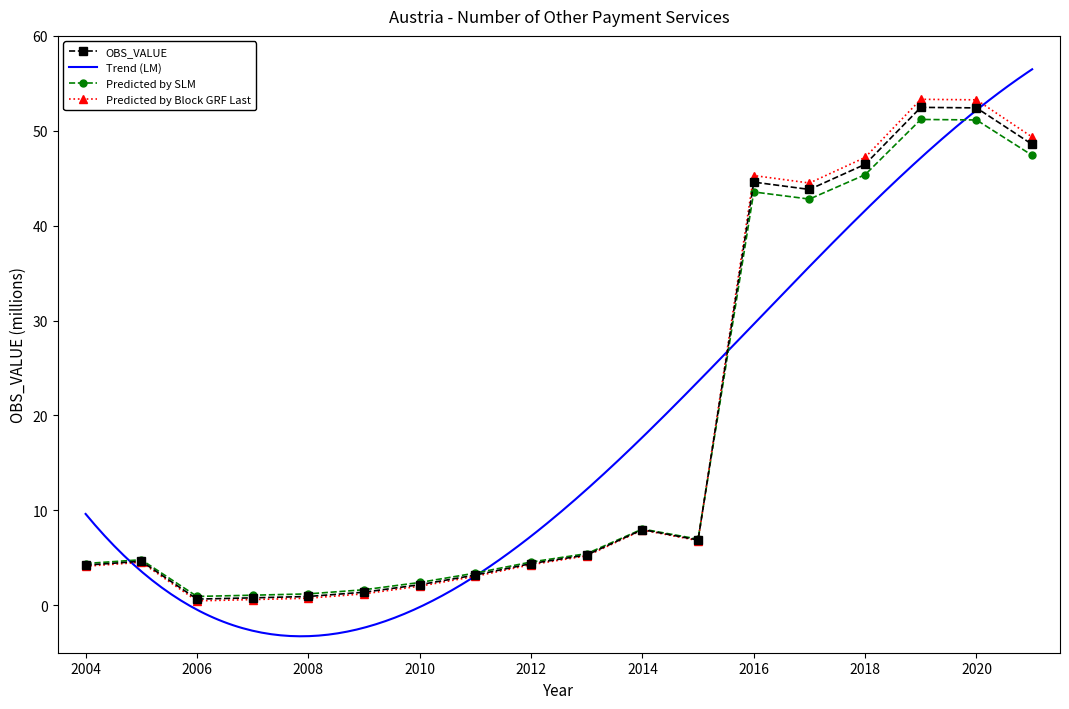

How many categories are shown in the chart?

18